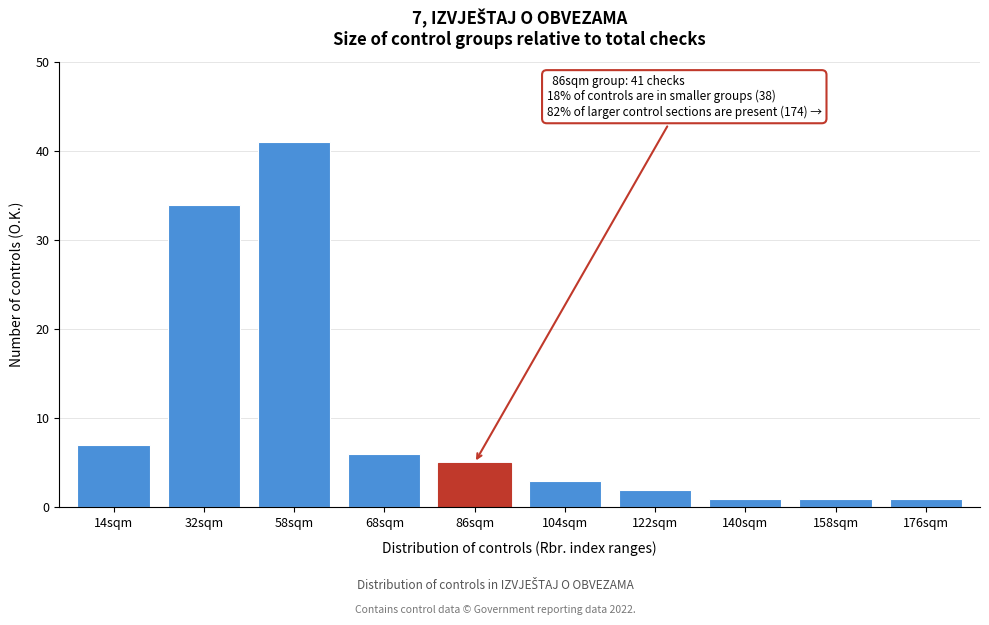

Reading left to right, list all the values displayed in this chart.

14sqm=7	32sqm=34	58sqm=41	68sqm=6	86sqm=5	104sqm=3	122sqm=2	140sqm=1	158sqm=1	176sqm=1